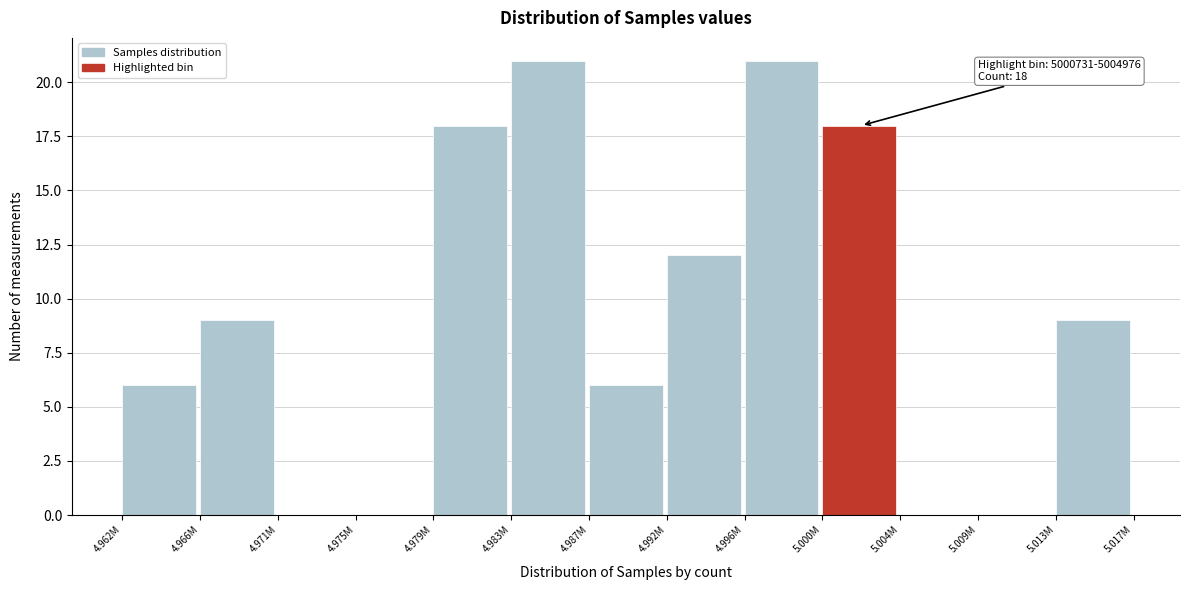

Reading right to left, list all the values displayed in this chart.

5.013M=9	5.009M=0	5.004M=0	5.000M=18	4.996M=21	4.992M=12	4.987M=6	4.983M=21	4.979M=18	4.975M=0	4.971M=0	4.966M=9	4.962M=6